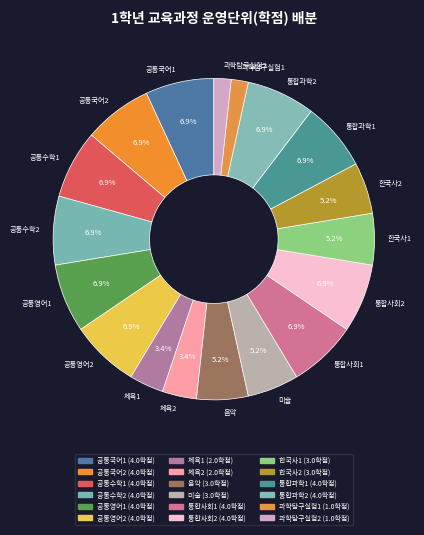

Count the number of slices in the pie.

18